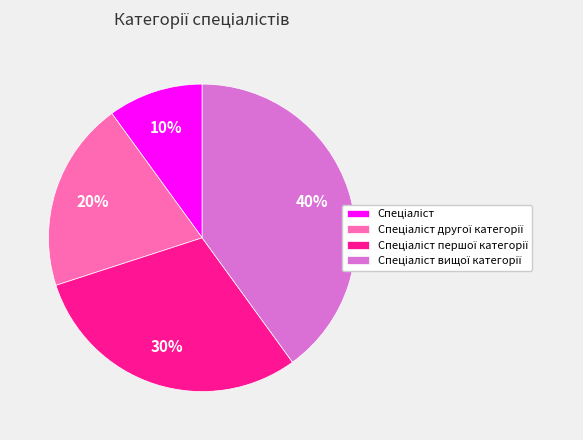

To the nearest percent, what is the average slice percentage?

25%